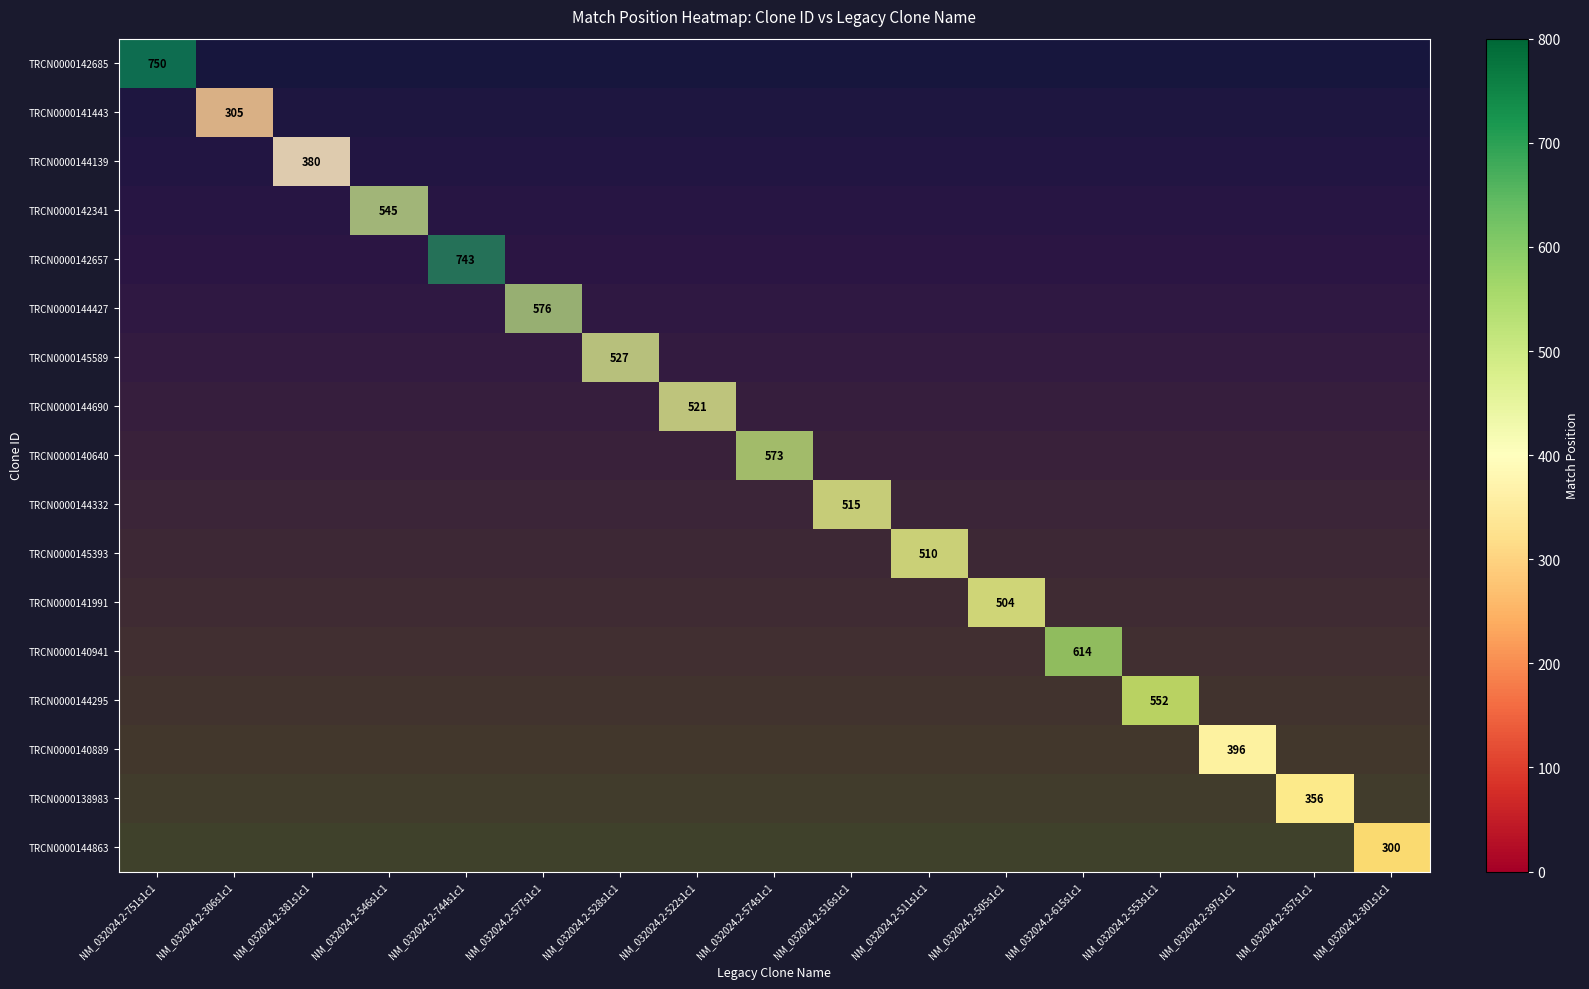

Count the number of categories in the chart.

17